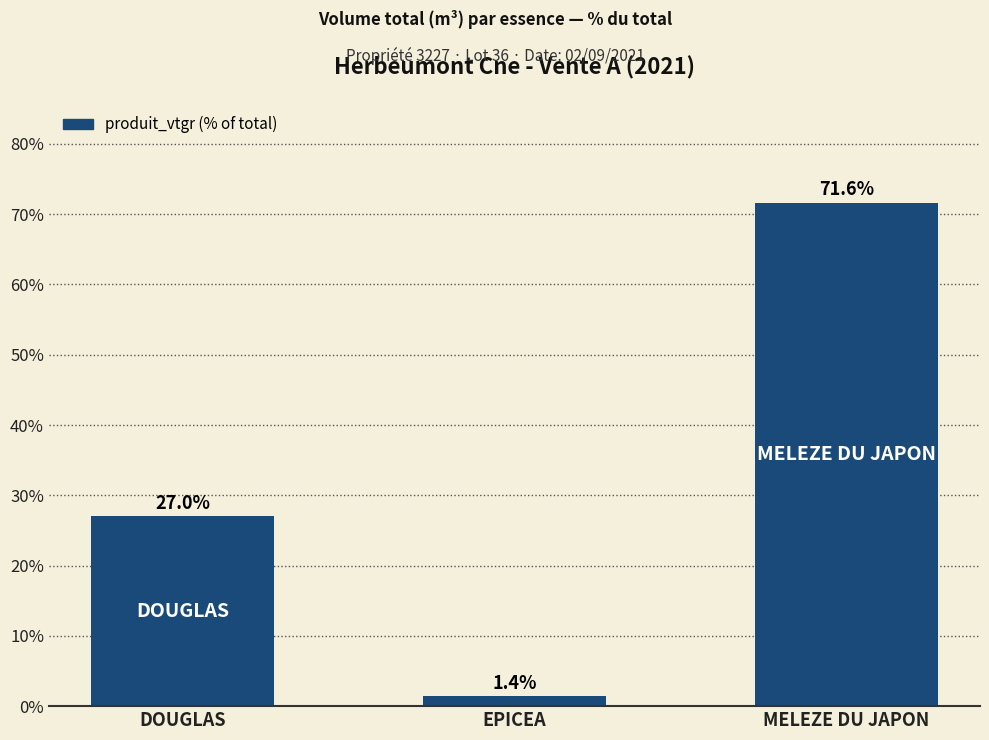

Rank the categories by value from highest to lowest.

MELEZE DU JAPON, DOUGLAS, EPICEA